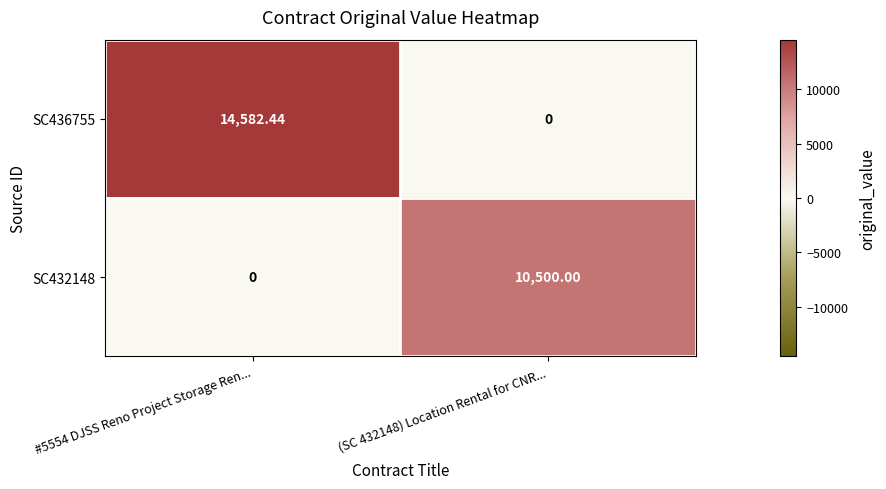

Is the value of SC432148 at #5554 DJSS Reno Project Storage Ren... greater than the value of SC436755 at #5554 DJSS Reno Project Storage Ren...?

No